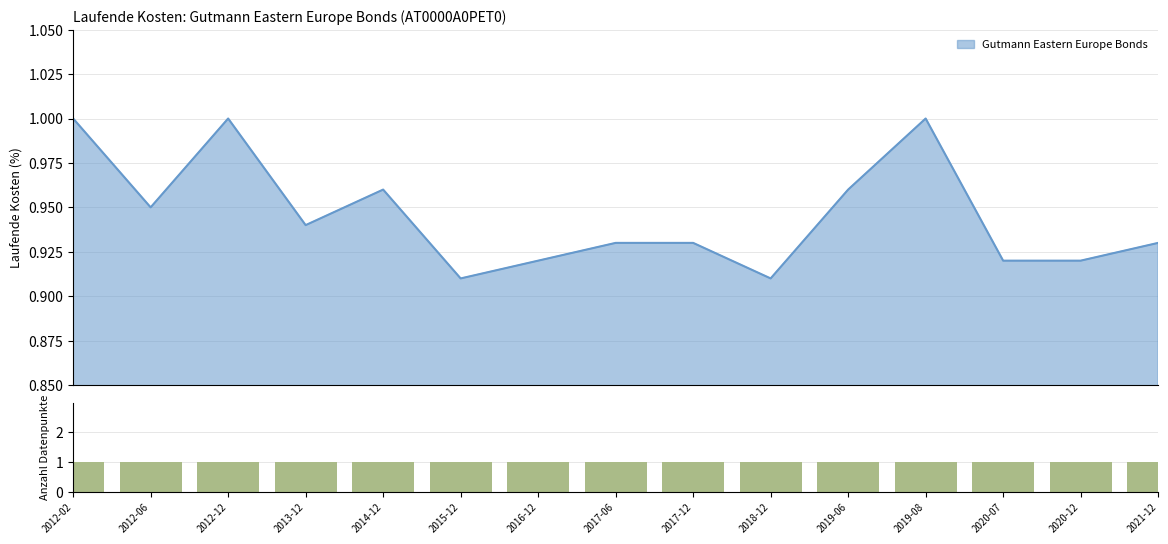

The chart shows a value of 1.3 at 2021-12. True or false?

False